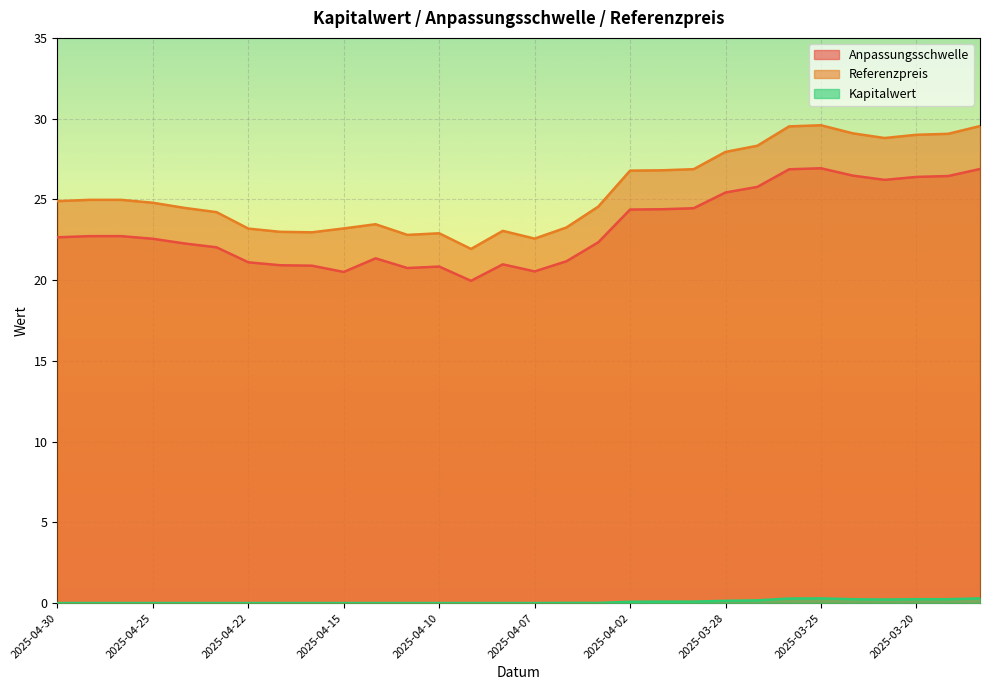

What is the average value of the Kapitalwert series?

0.1